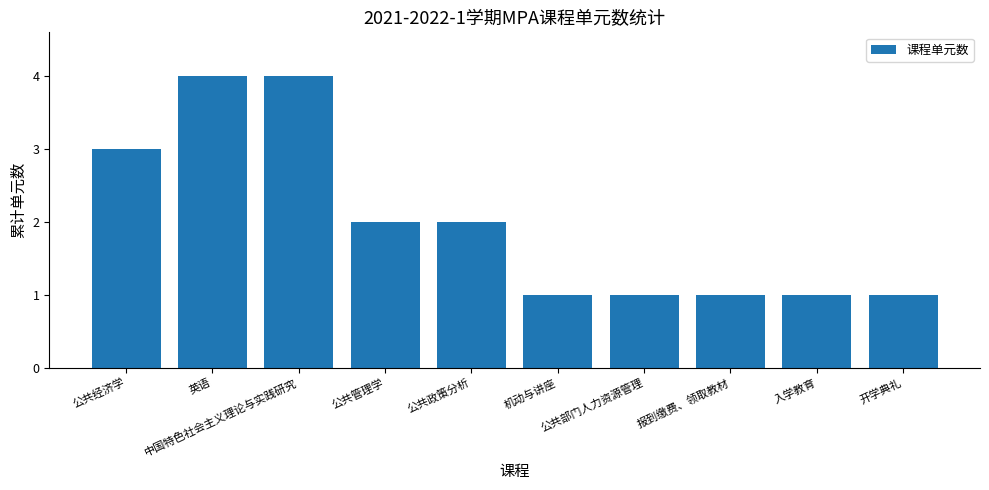

Count the values in the range 1 to 3.

8